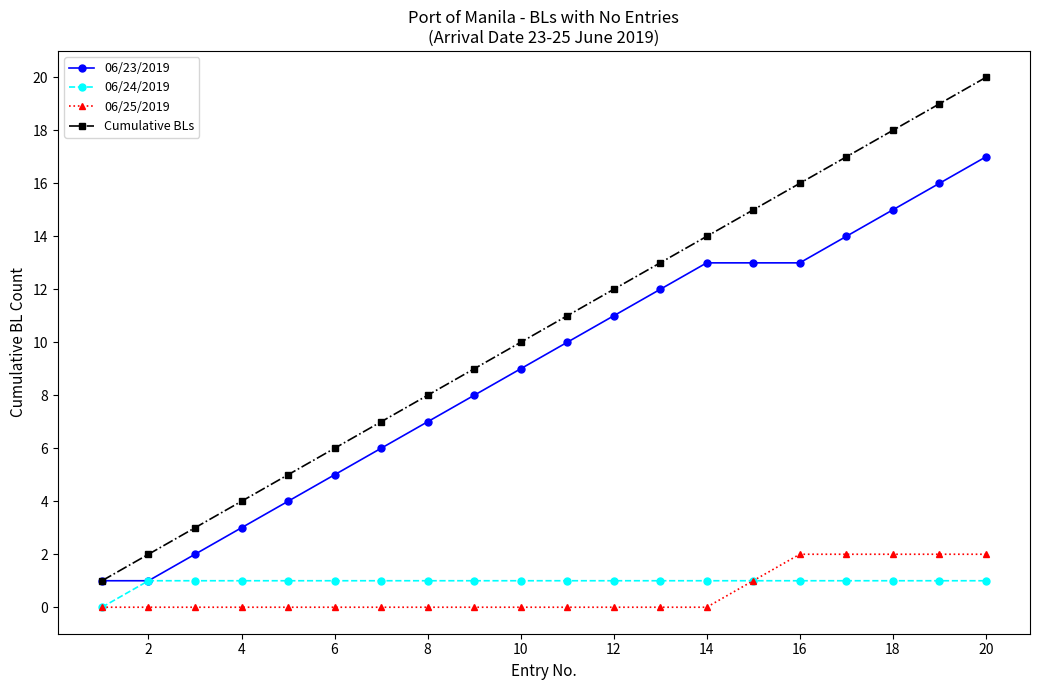

True or false: 06/25/2019 and 06/23/2019 intersect in this chart.

False